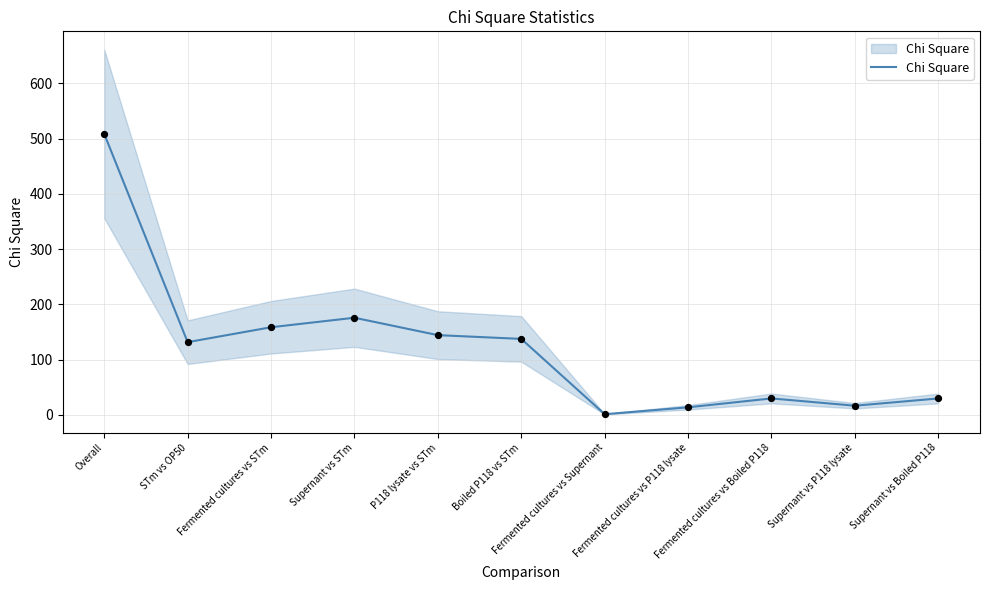

Between P118 lysate vs STm and Fermented cultures vs STm, which is larger?

Fermented cultures vs STm